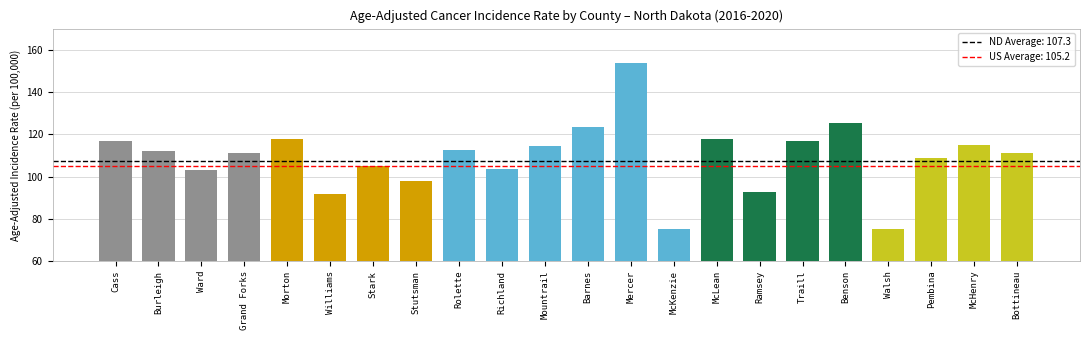

Which has a higher value, Pembina or Stutsman?

Pembina